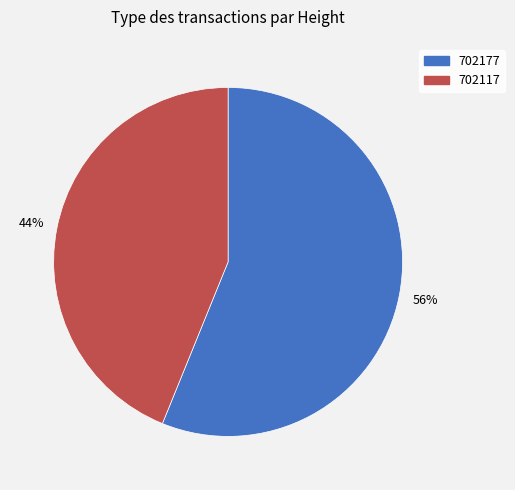

Approximately how many times larger is the value at 702177 compared to 702117?

1.3